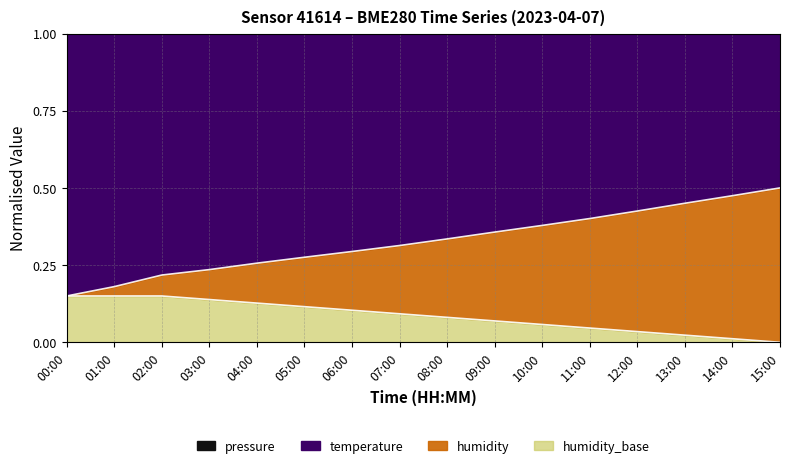

True or false: temperature and humidity cross at least once.

False